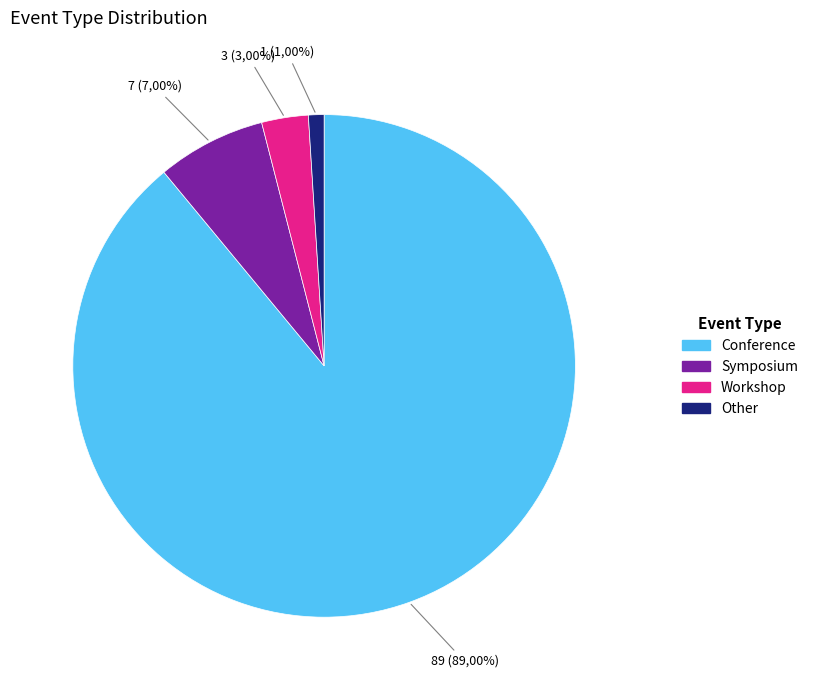

What is the change in value from Symposium to Workshop?

-4